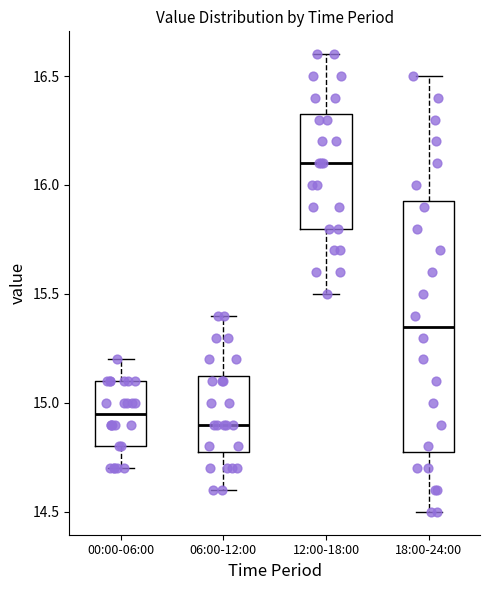

Which box is the tallest, from its lower edge to its upper edge?

18:00-24:00